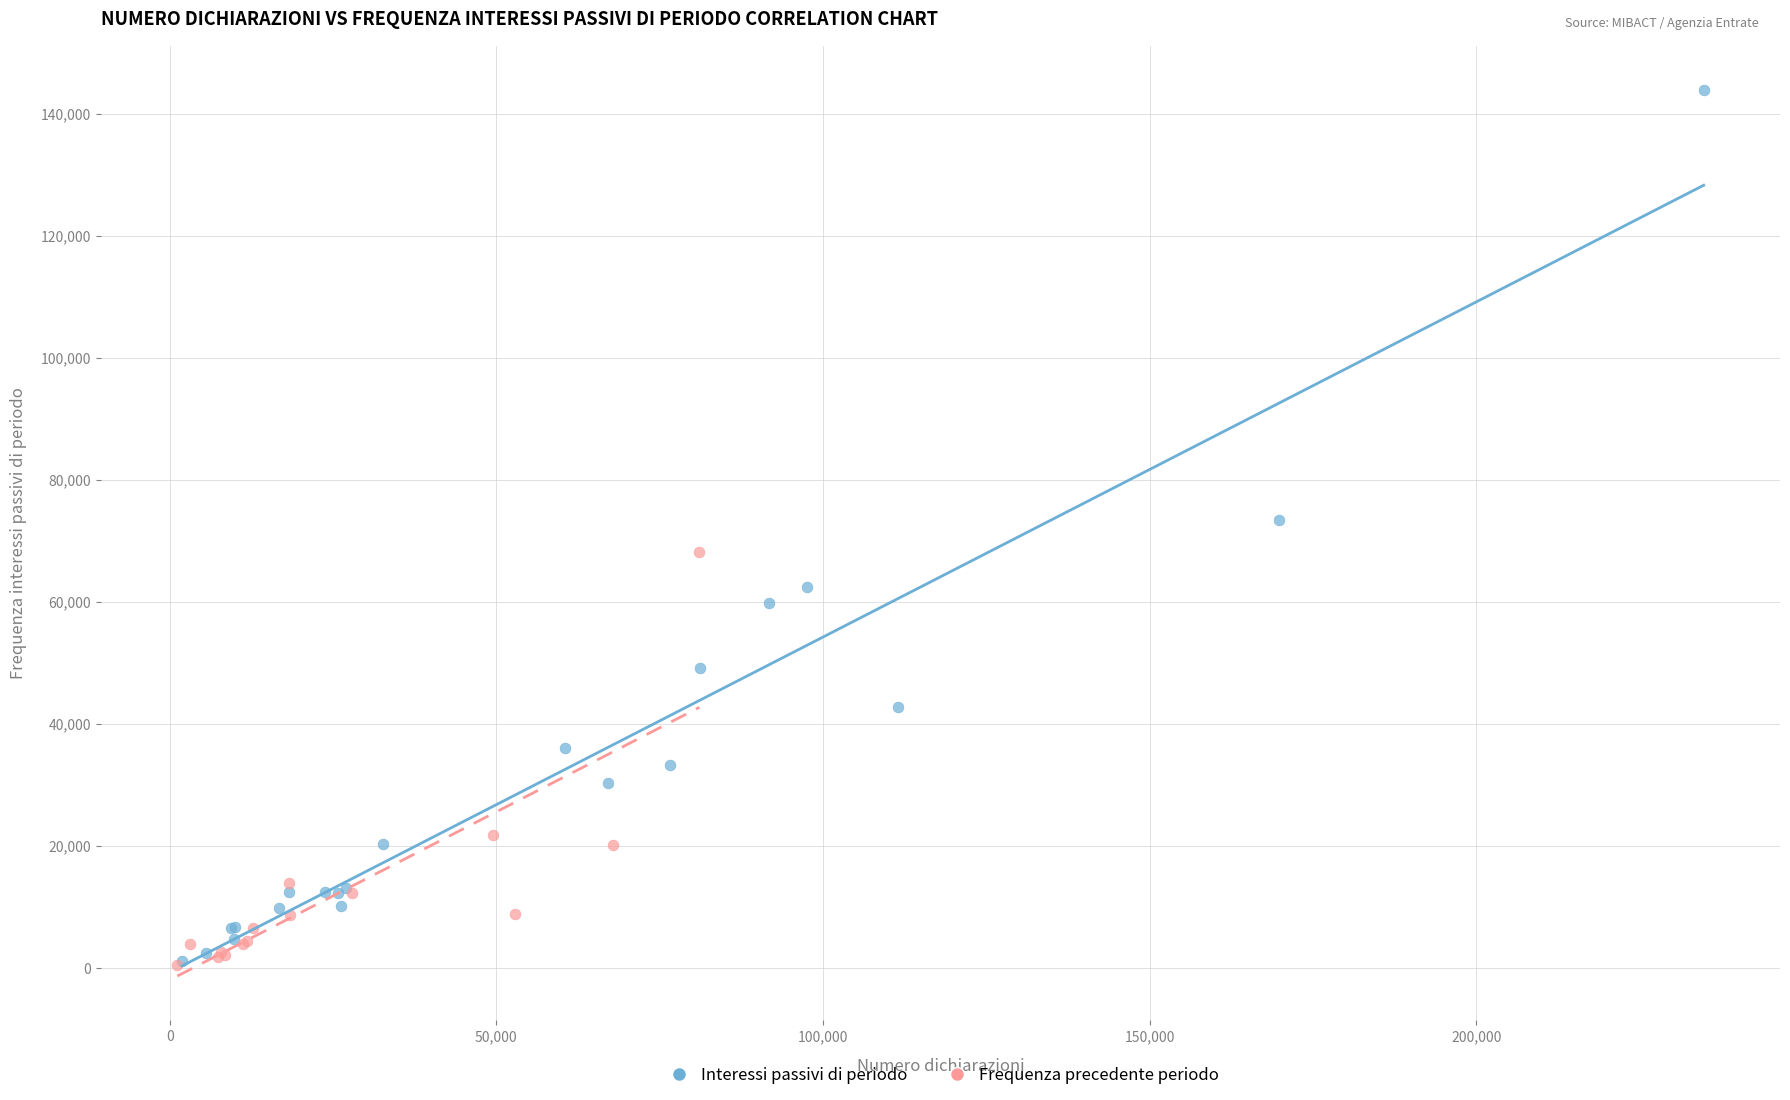

Which series has the widest spread of Y values?

Interessi passivi di periodo